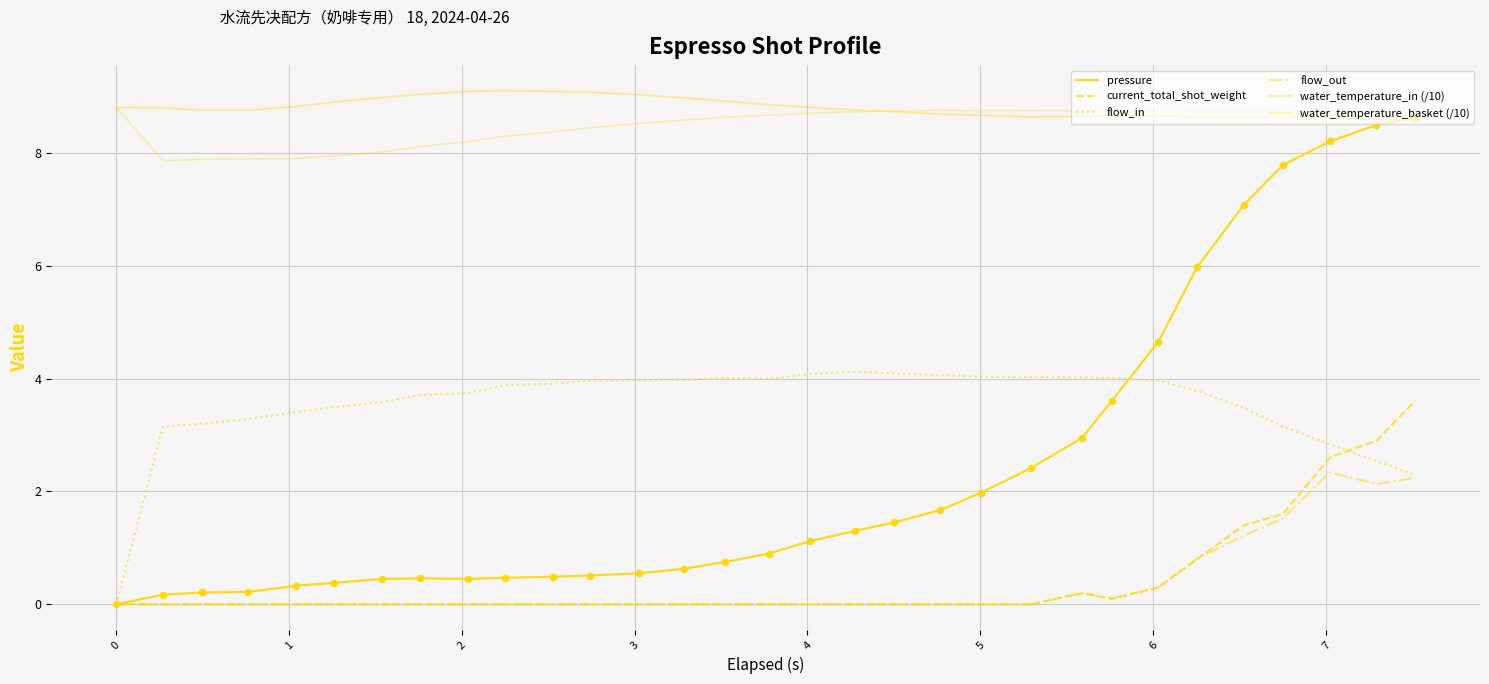

At how many categories does at least one series exceed 6?

31